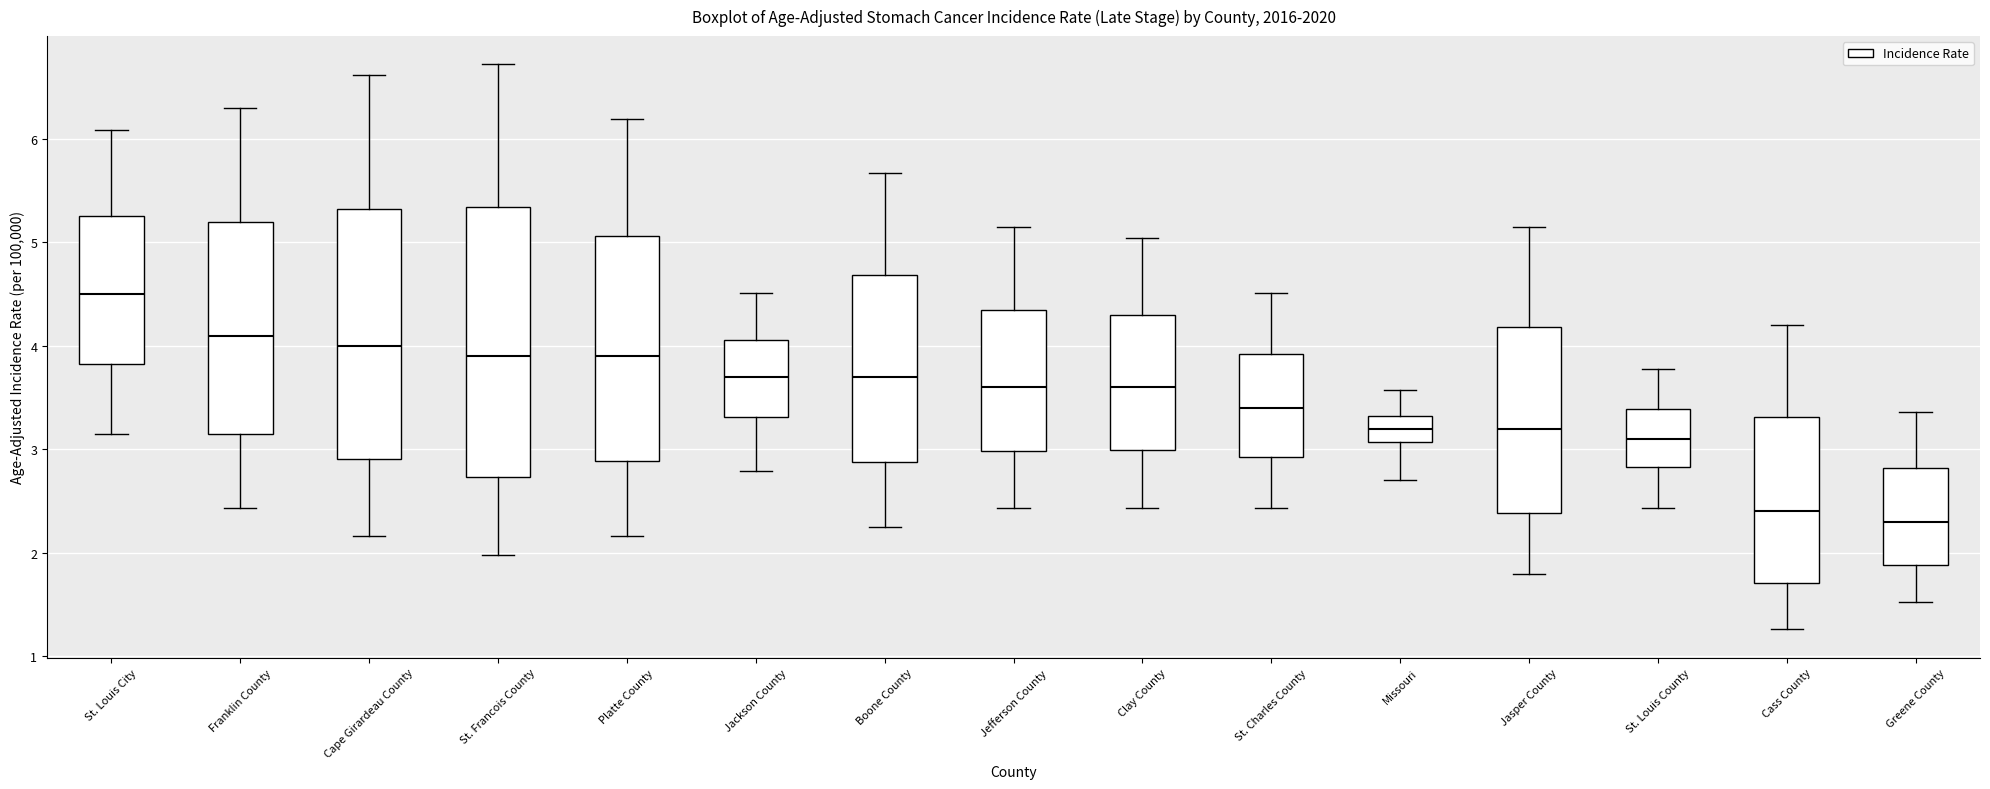

Where does the upper whisker of the box for St. Francois County end on the y-axis? The values are not printed on the chart, so give them approximately, as read against the axis.

6.7